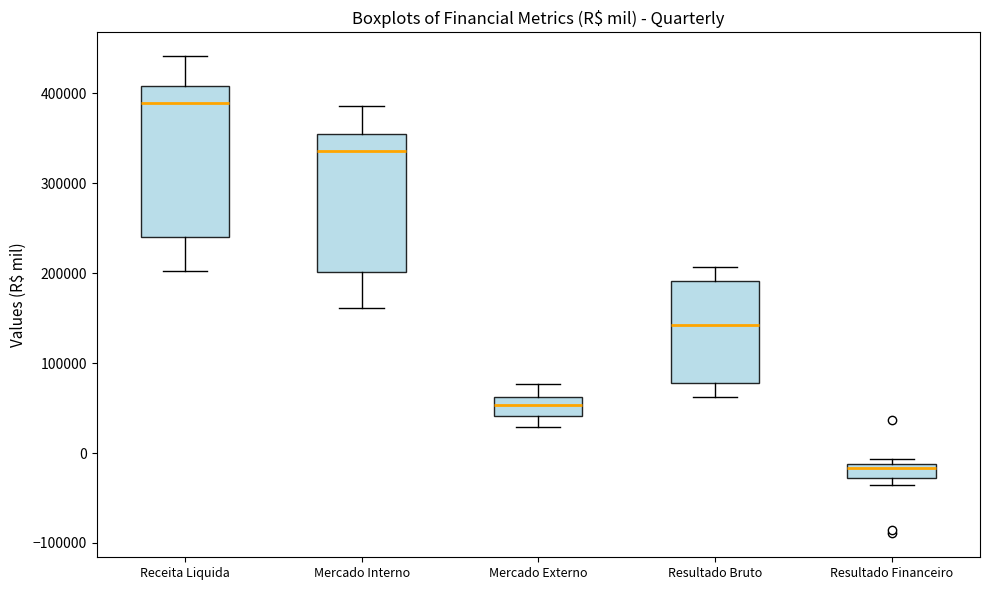

Where does the upper whisker of the box for Resultado Bruto end on the y-axis? The values are not printed on the chart, so give them approximately, as read against the axis.

210000